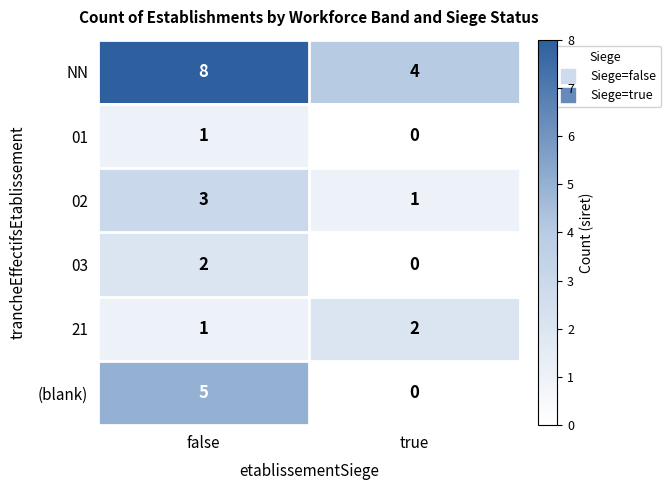

Which series has the widest spread of values?

(blank)